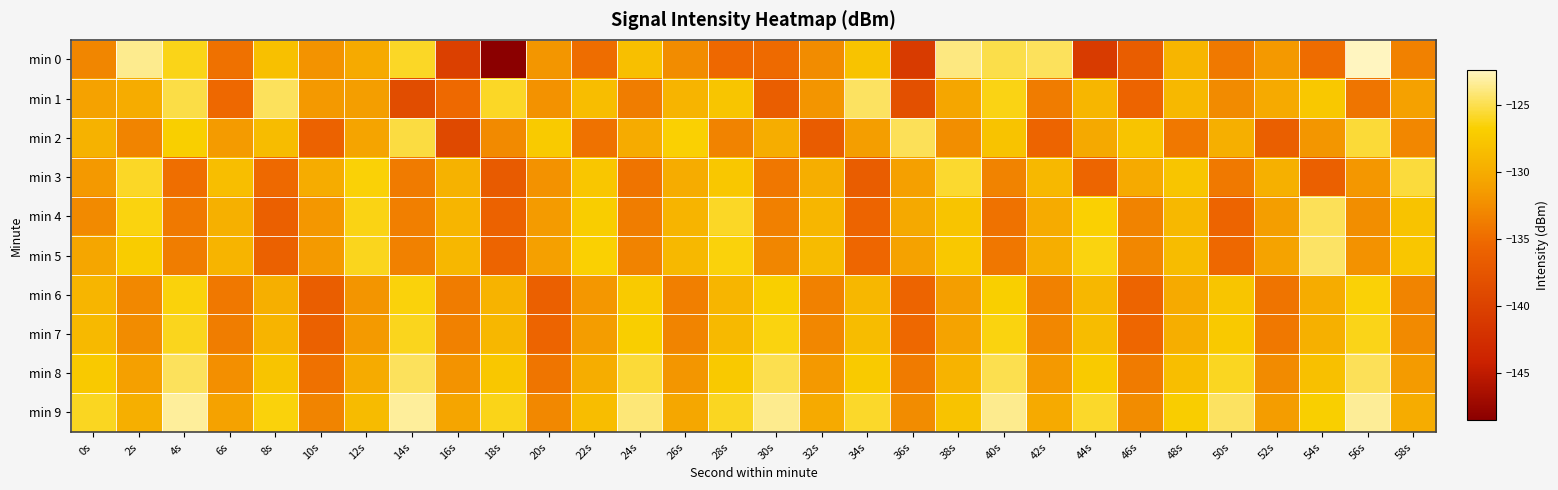

Count the number of categories in the chart.

30